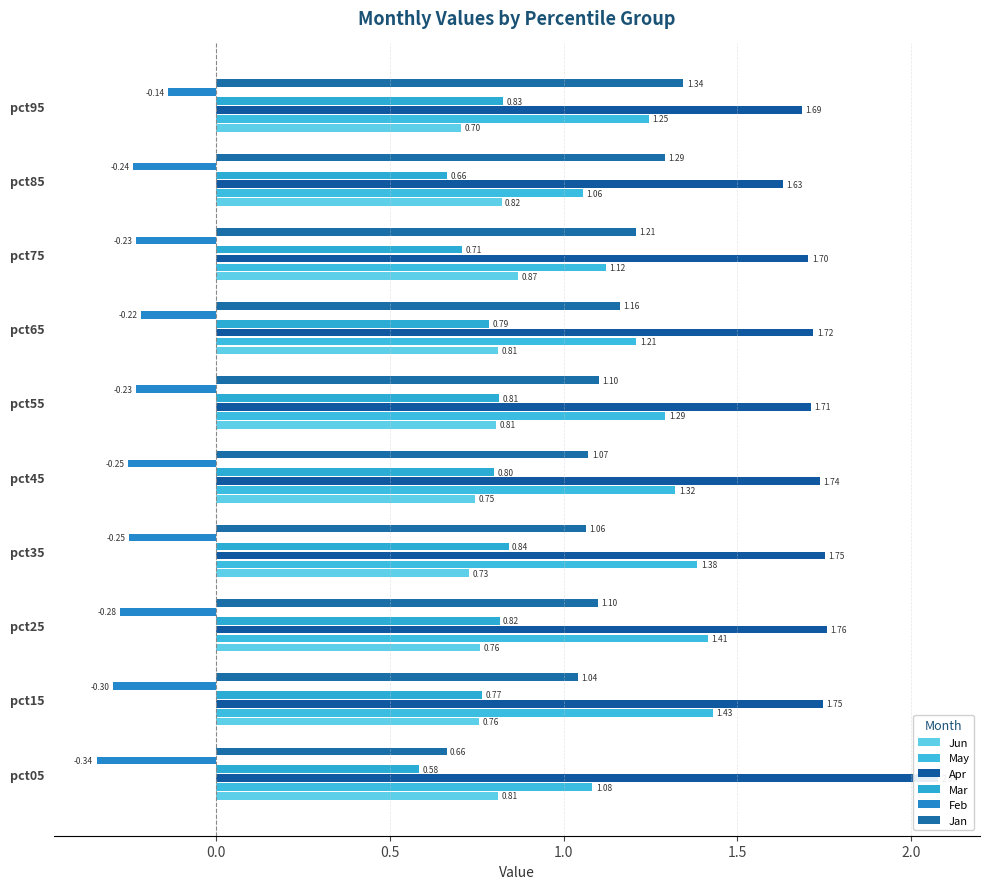

True or false: Jun has a value of 0.4 at pct35.

False